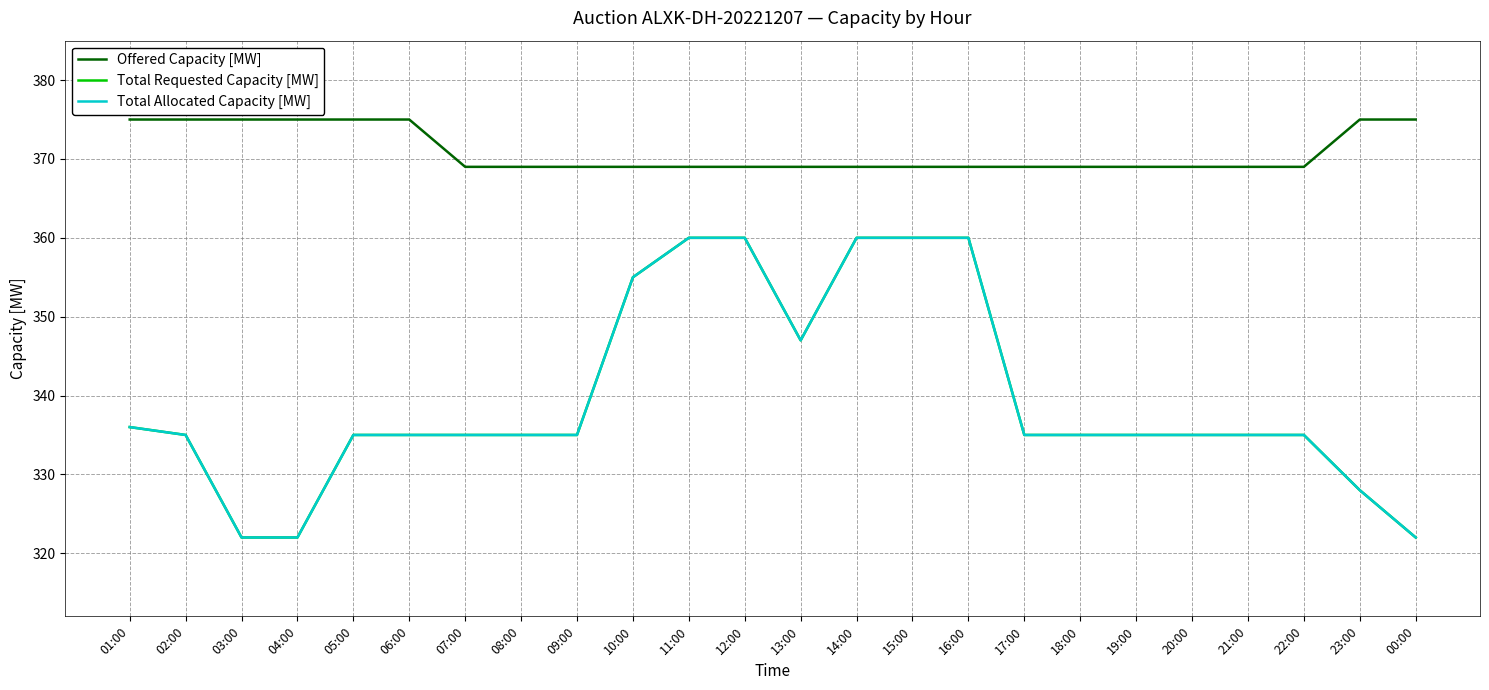

The Offered Capacity [MW] series shows 244 at 15:00. True or false?

False